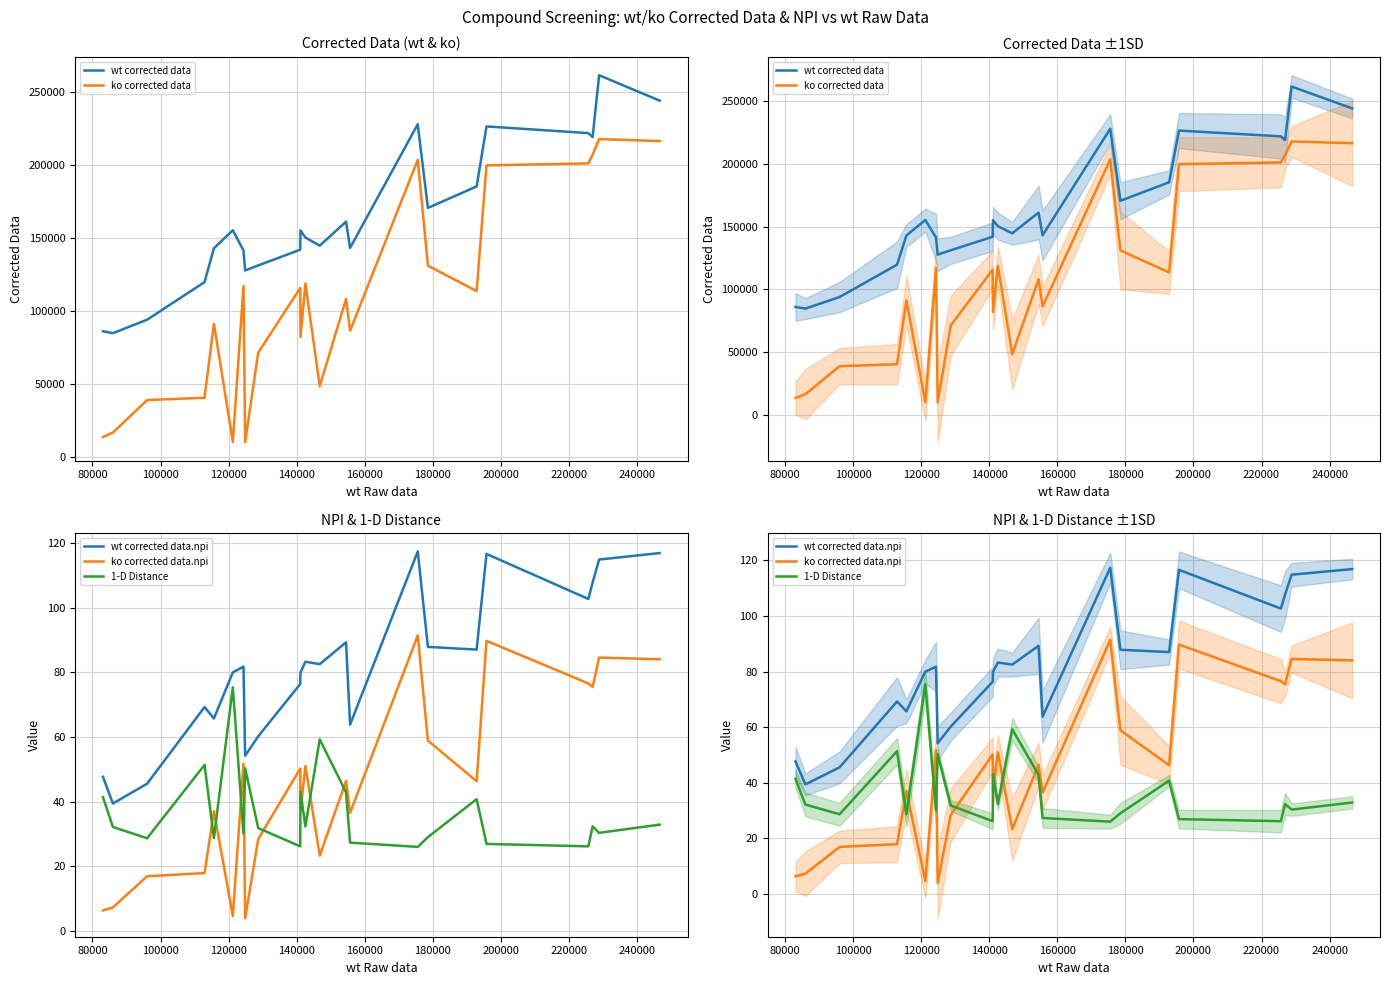

What is the difference between the second highest and minimum values in the wt corrected data.npi series?

77.5